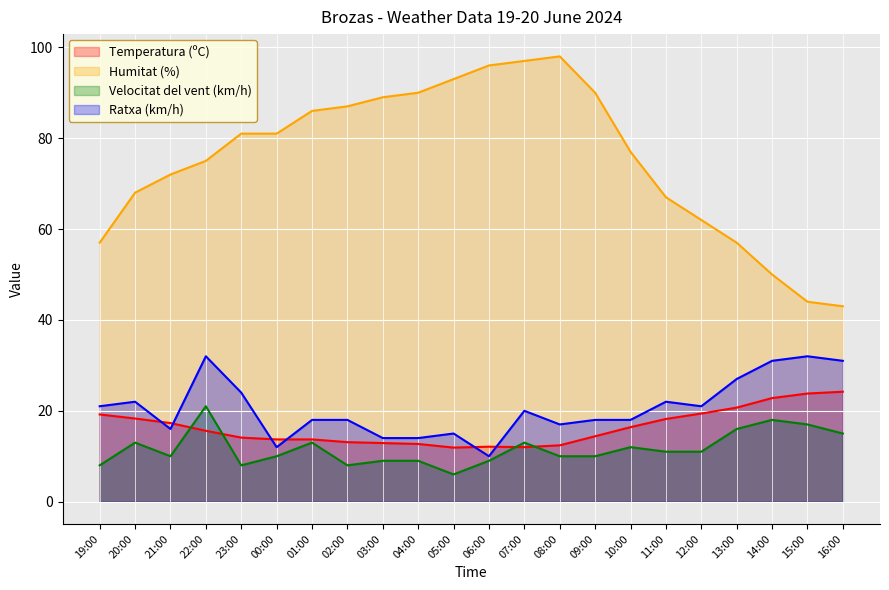

At which category does Temperatura (ºC) reach its first local peak?

06:00